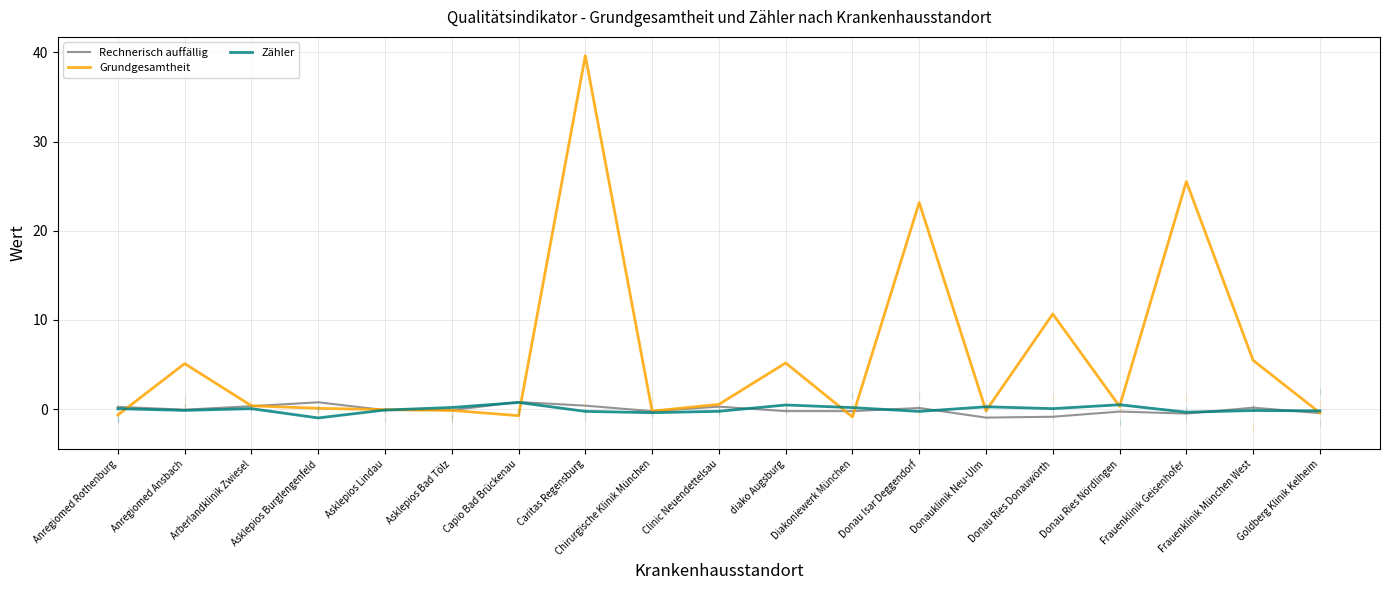

Is it true that Grundgesamtheit equals 42.4 at Frauenklinik Geisenhofer?

False